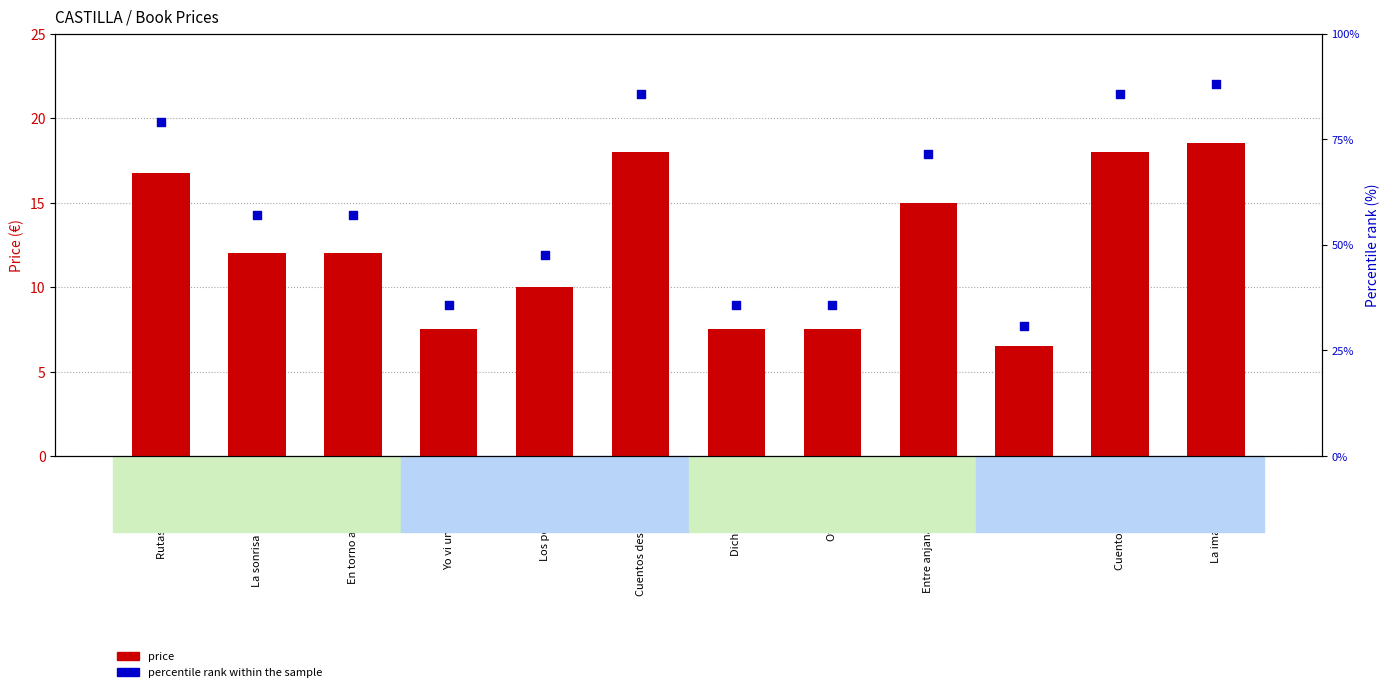

Is the value of percentile rank at Los pensamientos greater than the value of price at Cuentos pendientes?

Yes